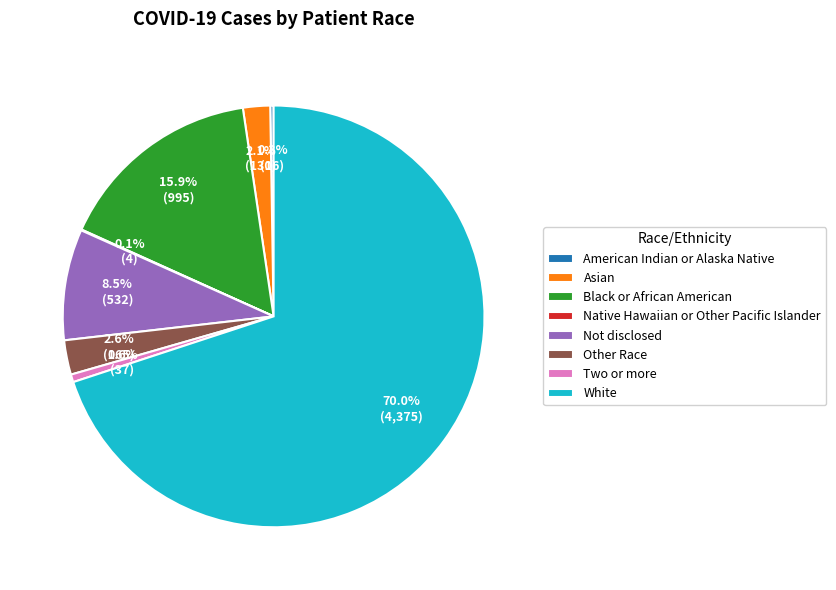

How much of the chart is everything except Asian?

97.9%